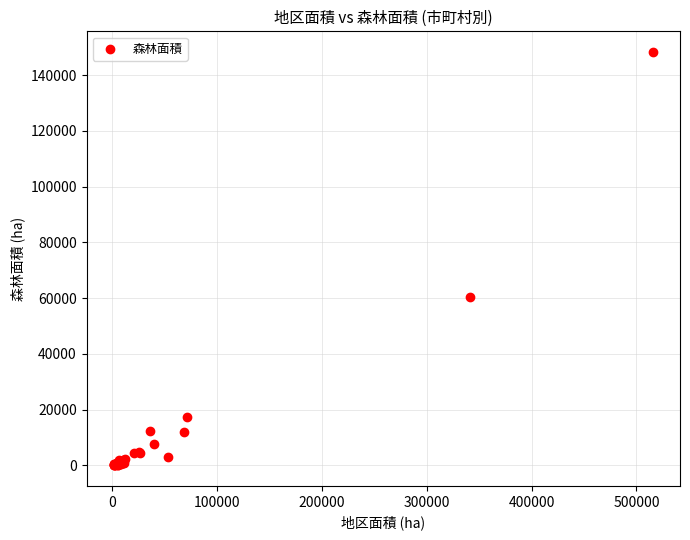

What Y value in the scatter plot is closest to 74163?

60322.0